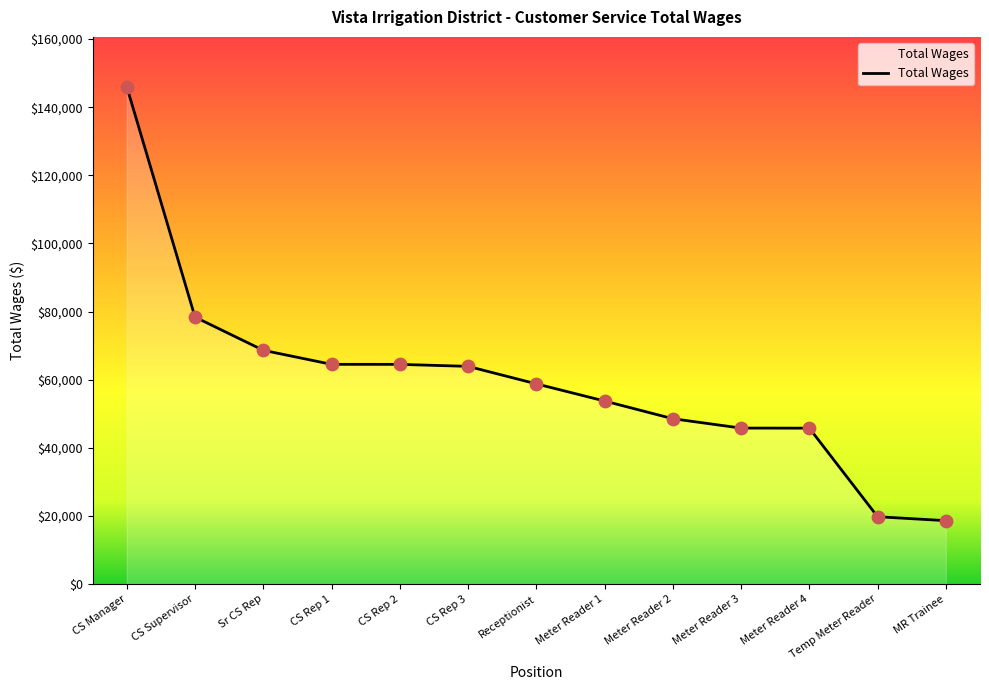

Approximately how many times larger is the value at Meter Reader 1 compared to Sr CS Rep?

0.8